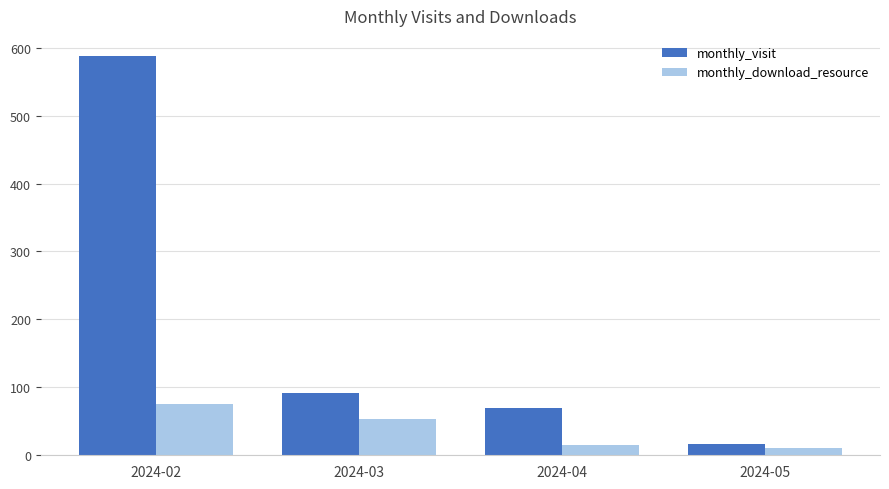

How many data points in monthly_download_resource are less than 54?

2